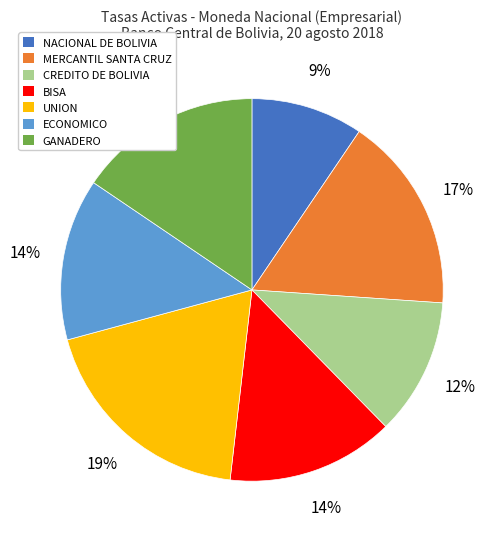

Which slice is the smallest?

NACIONAL DE BOLIVIA